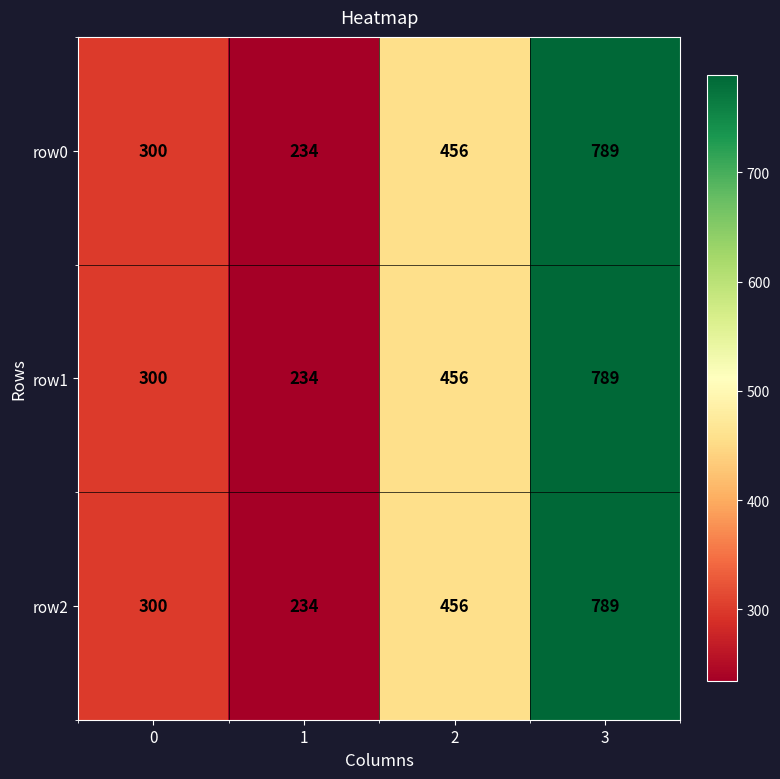

Reading right to left, transcribe all the data shown in this chart.

row0: 789	456	234	300
row1: 789	456	234	300
row2: 789	456	234	300